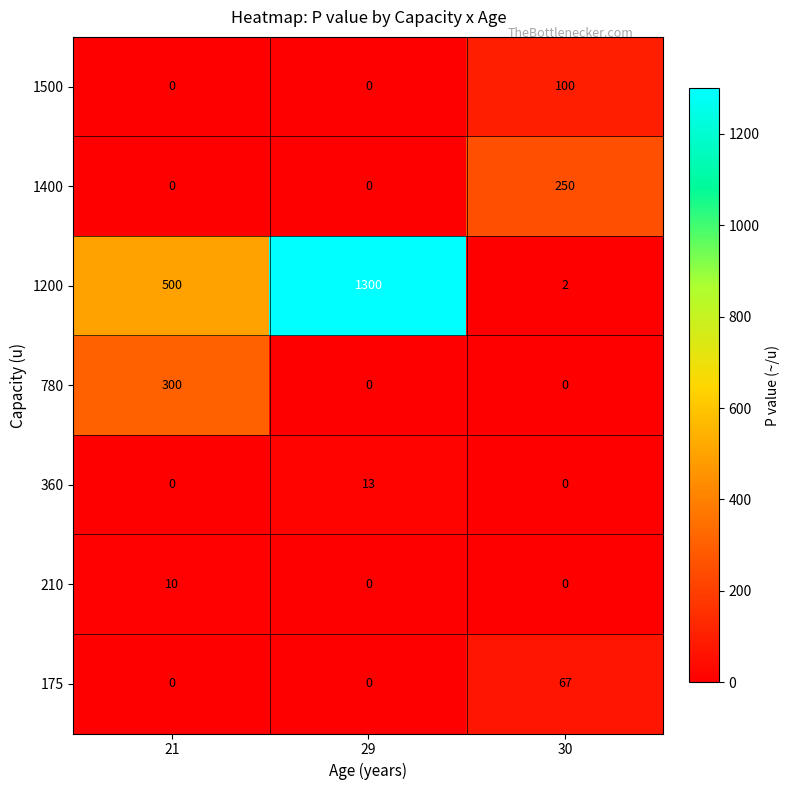

Which series has the widest spread of values?

1200